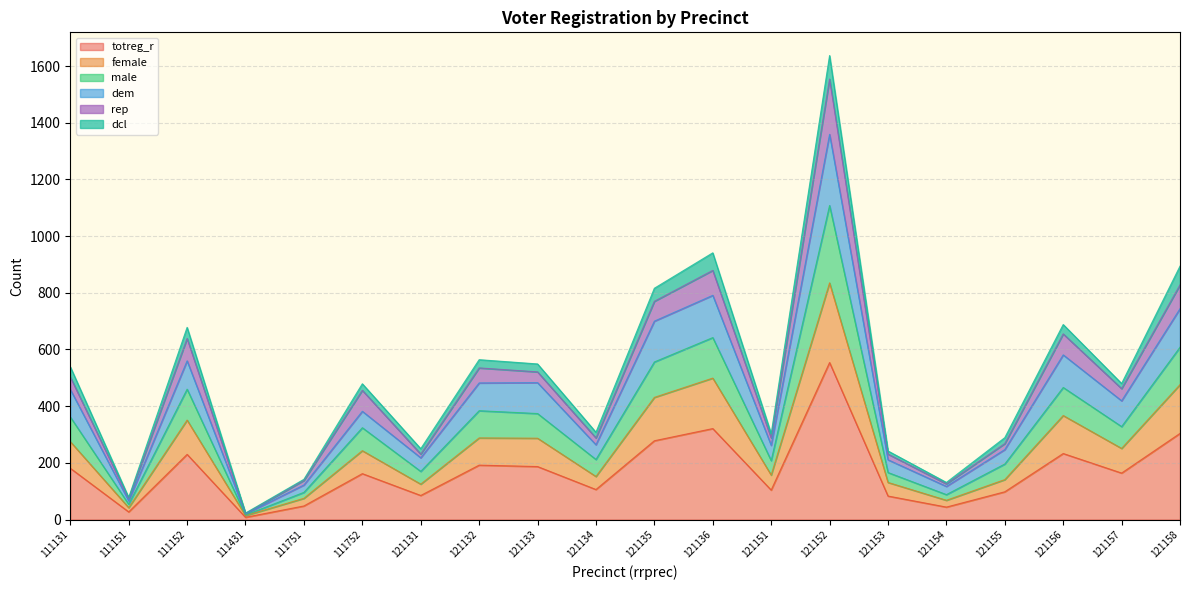

True or false: female has more than 1 interior local peaks.

True